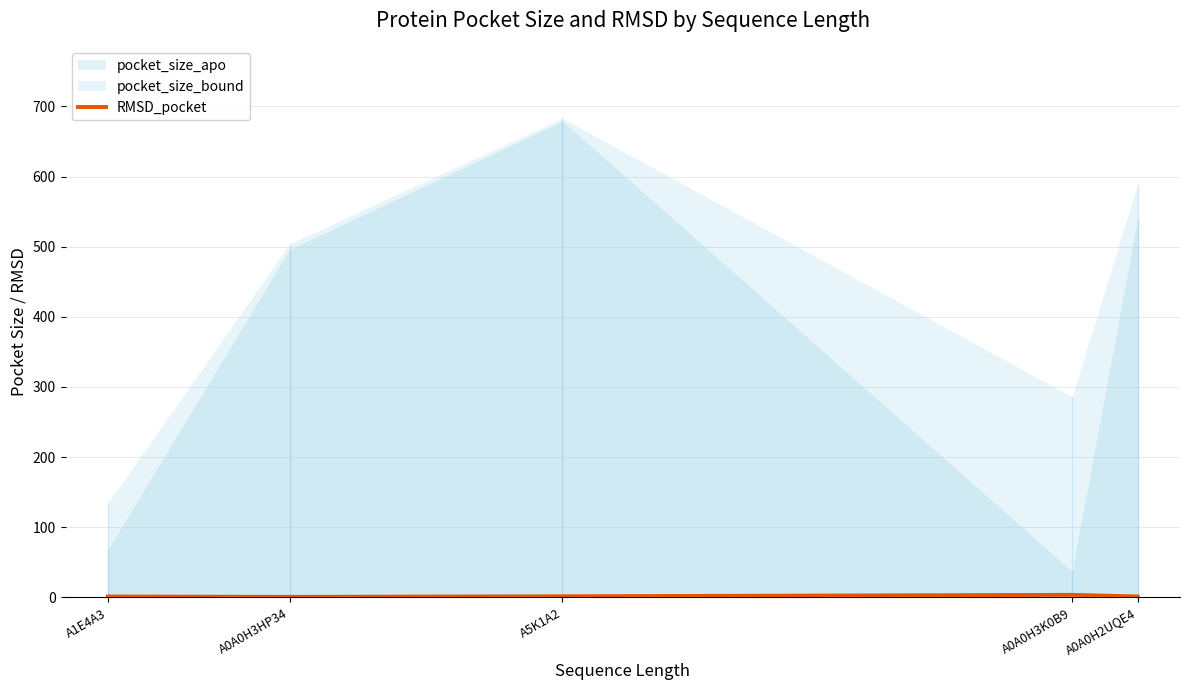

What is the minimum value shown in the chart?

0.8